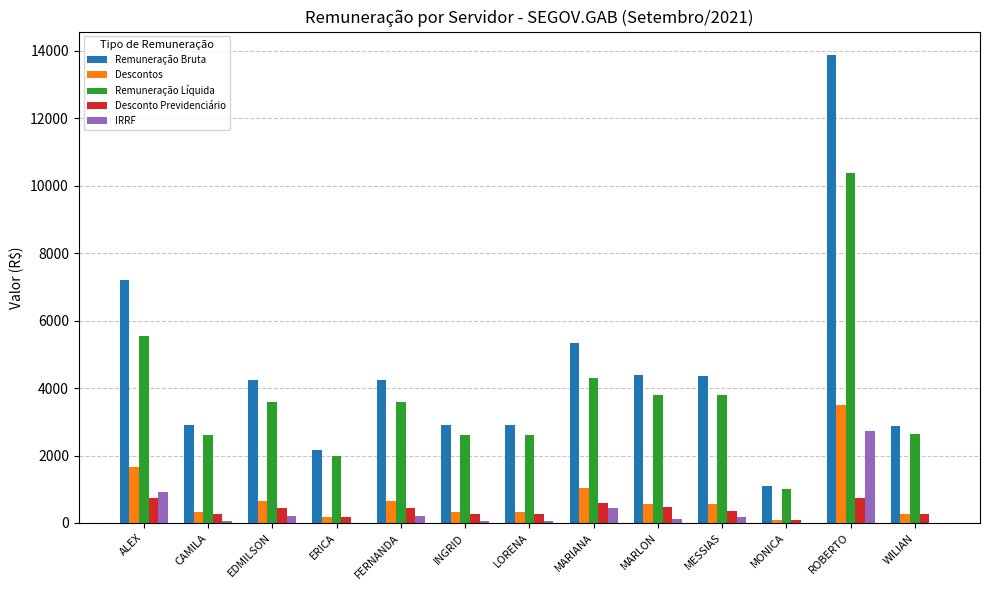

The Remuneração Líquida series shows 942.5 at INGRID. True or false?

False